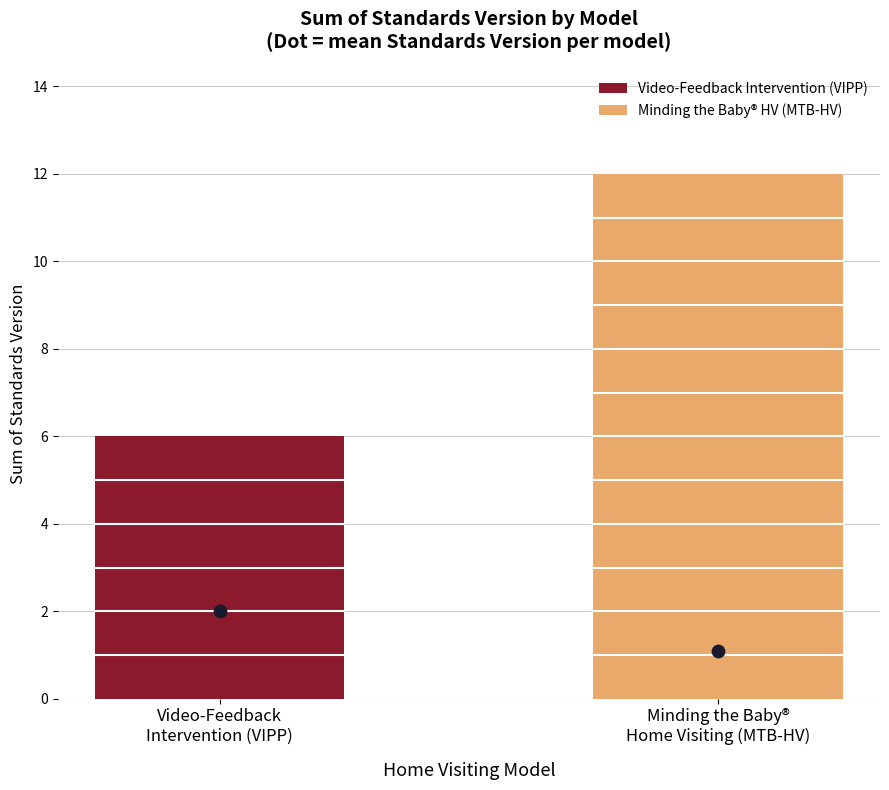

What is the change in value from Video-Feedback
Intervention (VIPP) to Minding the Baby®
Home Visiting (MTB-HV)?

+6